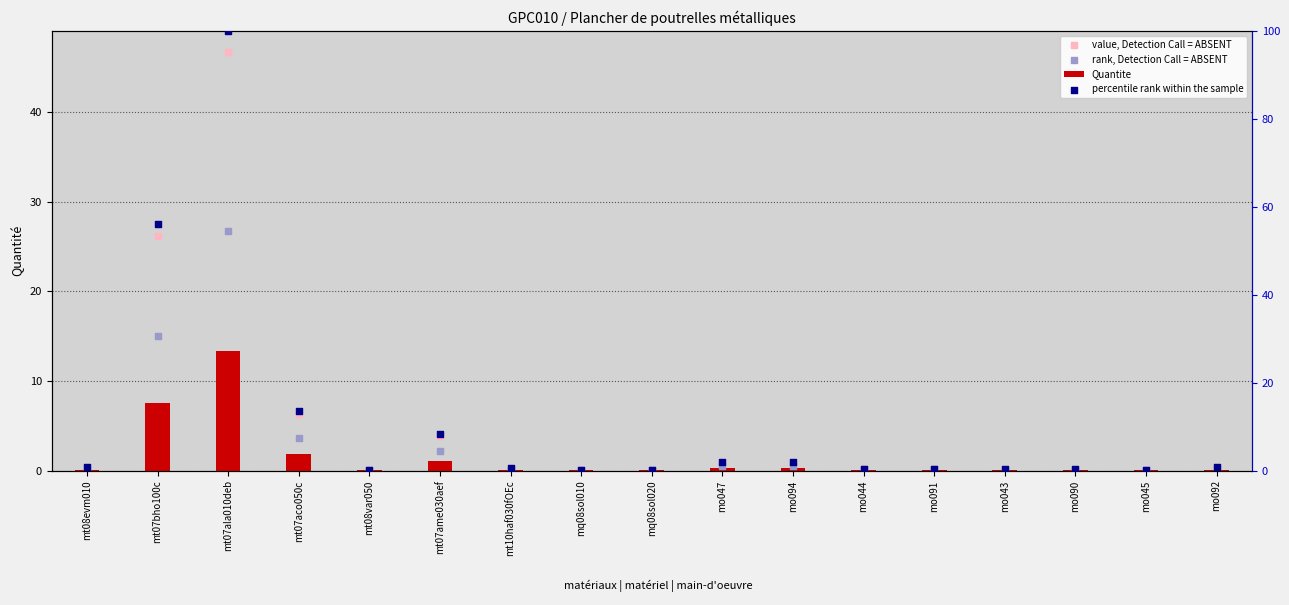

At which category is the sum across all series the highest?

mt07ala010deb